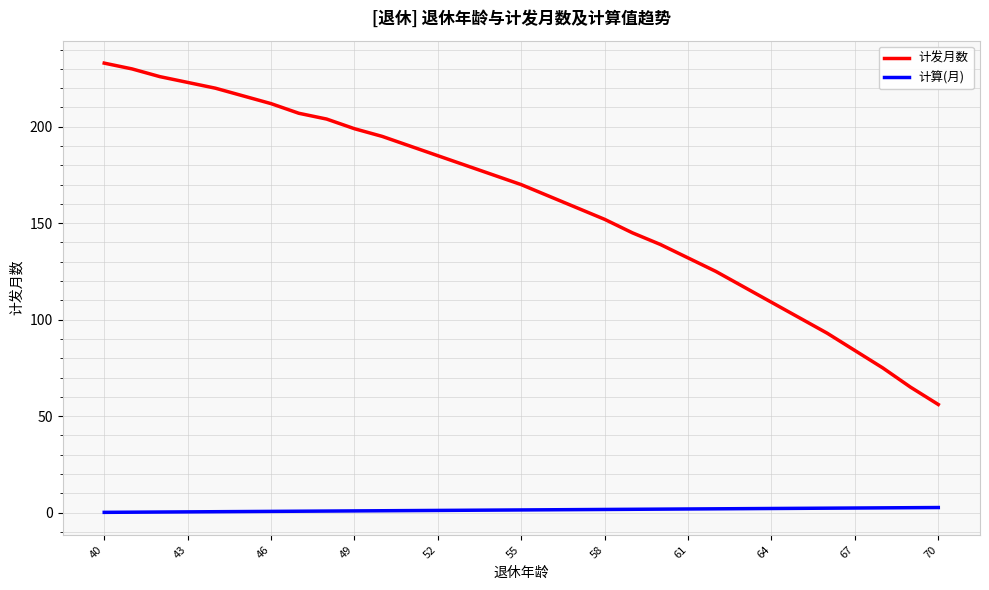

At how many categories does at least one series exceed 73?

29